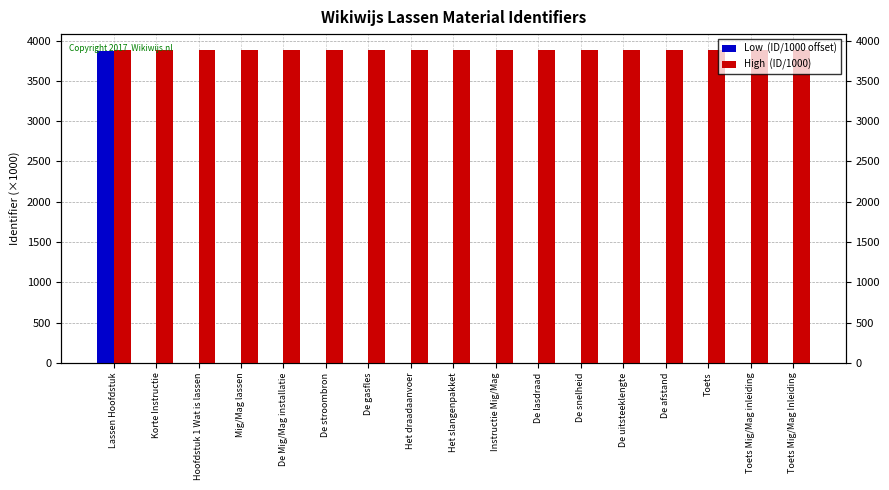

Between Lassen Hoofdstuk and Instructie Mig/Mag, which series saw the biggest shift?

Low  (ID/1000 offset)